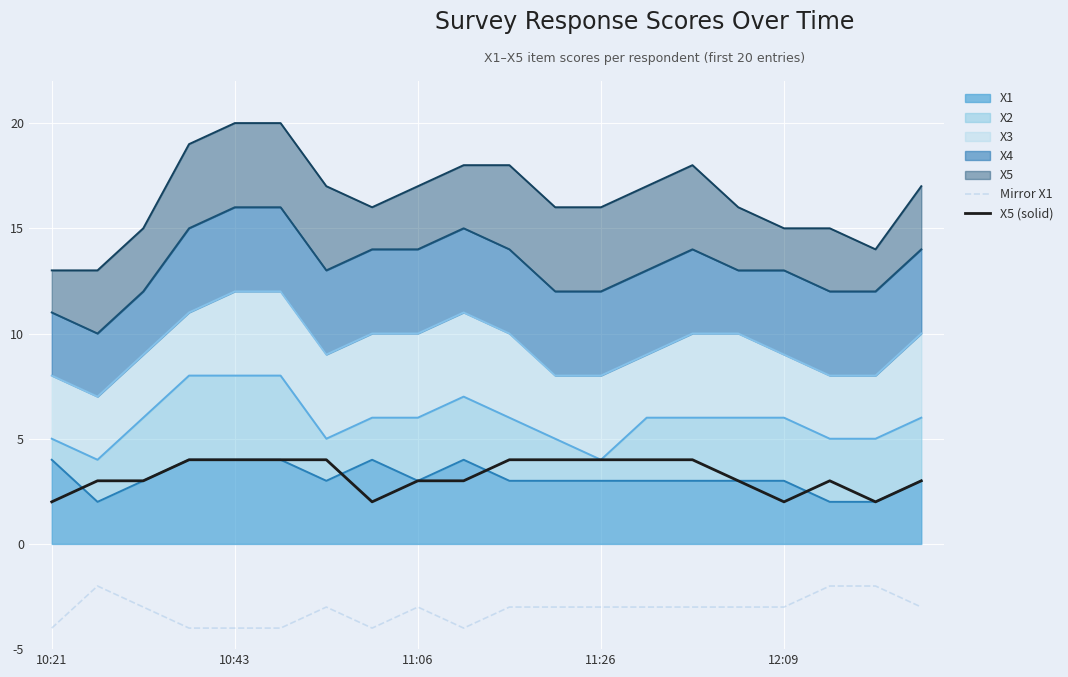

At which category is the sum across all series the highest?

10:43